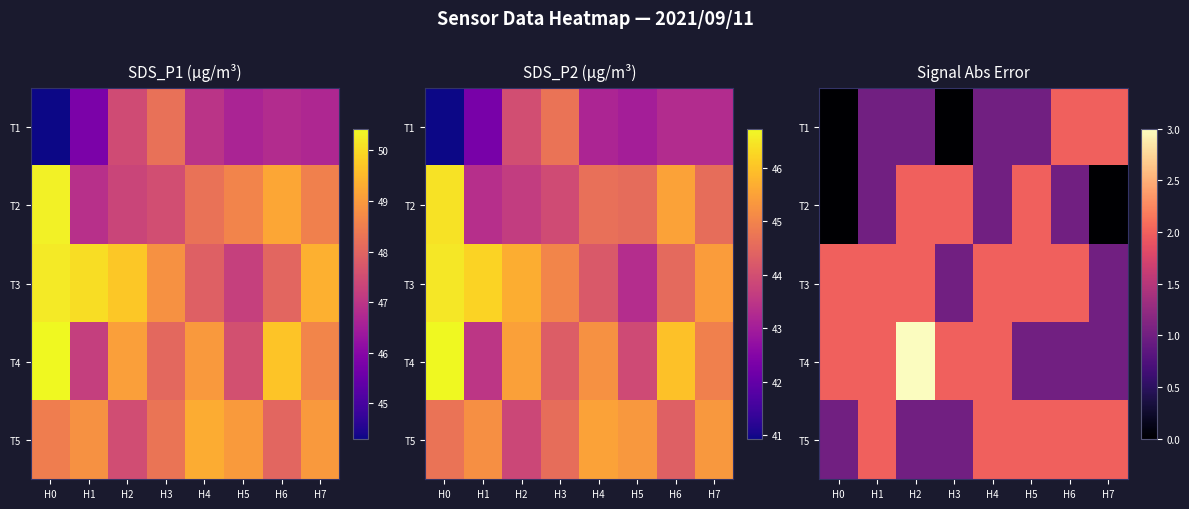

Which has a higher value, H4 or H7?

H7